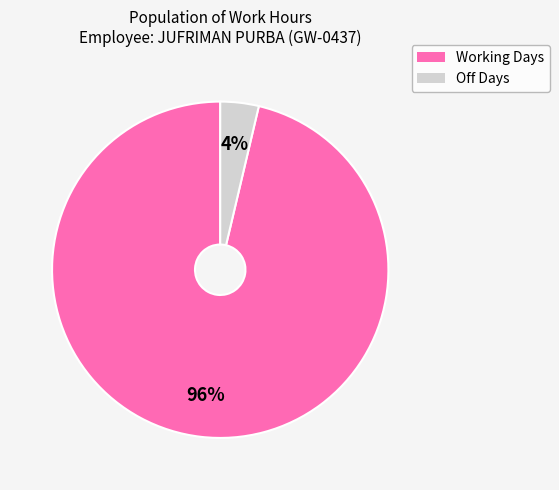

To the nearest percent, what portion does Working Days represent?

96%